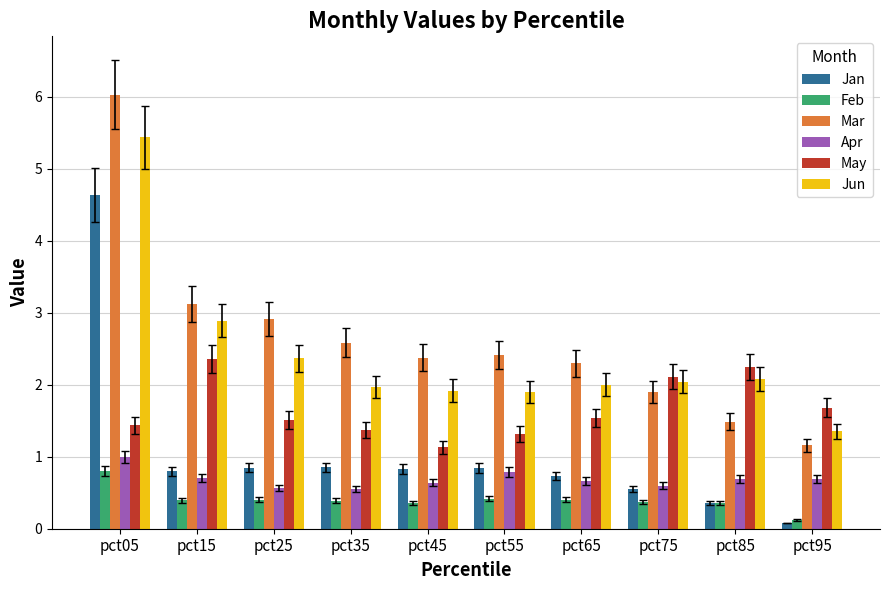

Which series has the largest total across all categories?

Mar